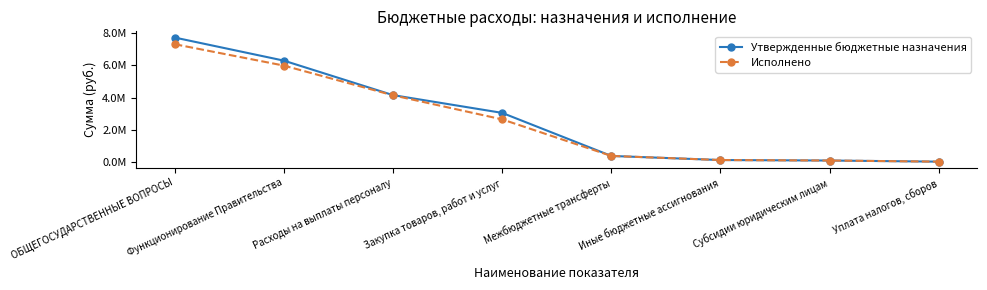

At how many categories does at least one series exceed 2189940?

4